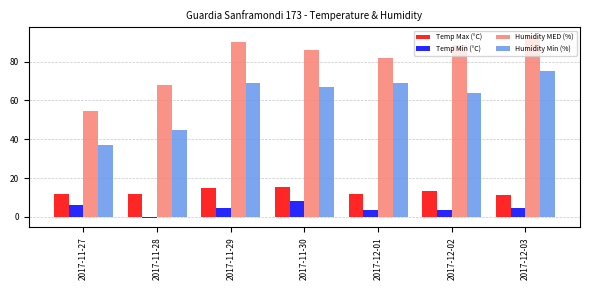

What is the difference between the highest and lowest values at 2017-12-03?

88.5